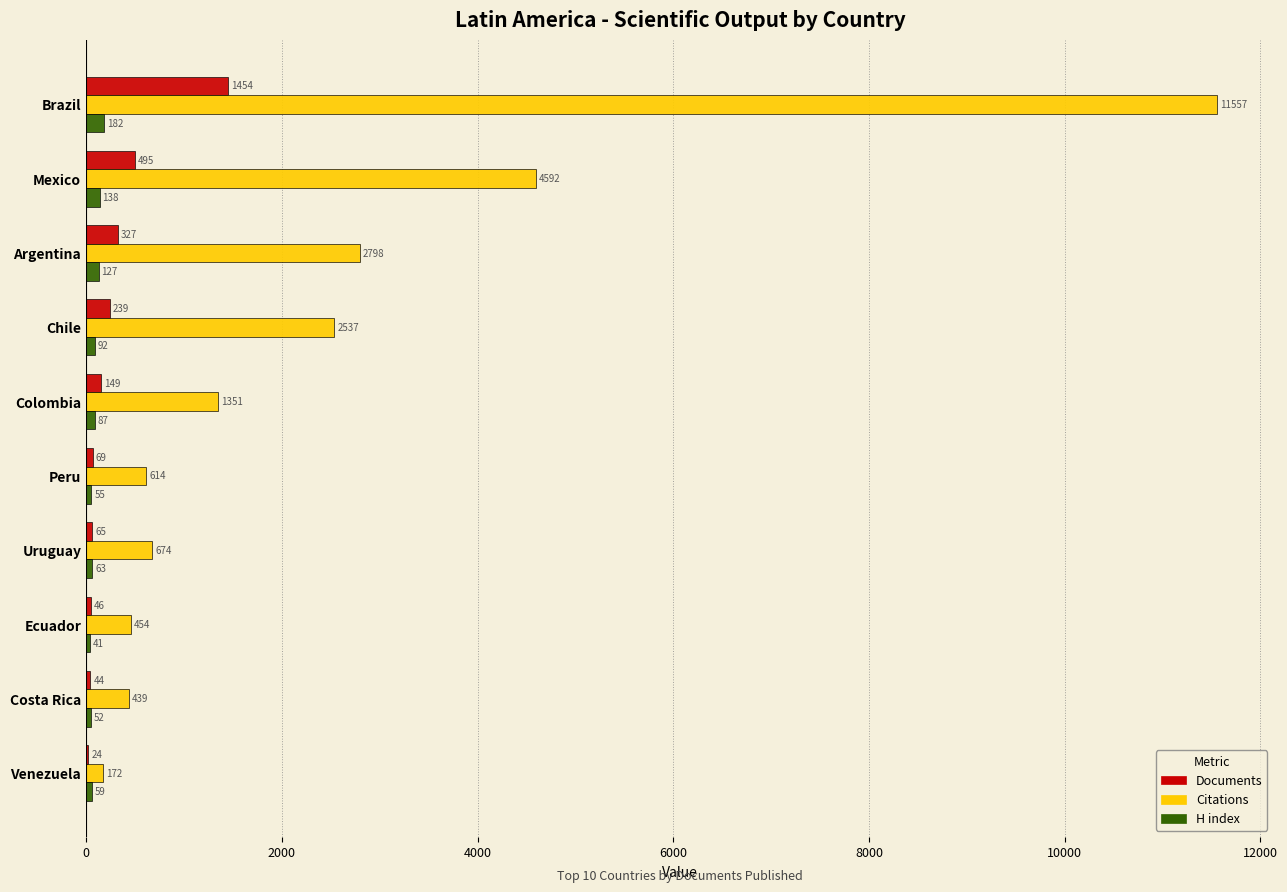

How many data points does each series have?

10